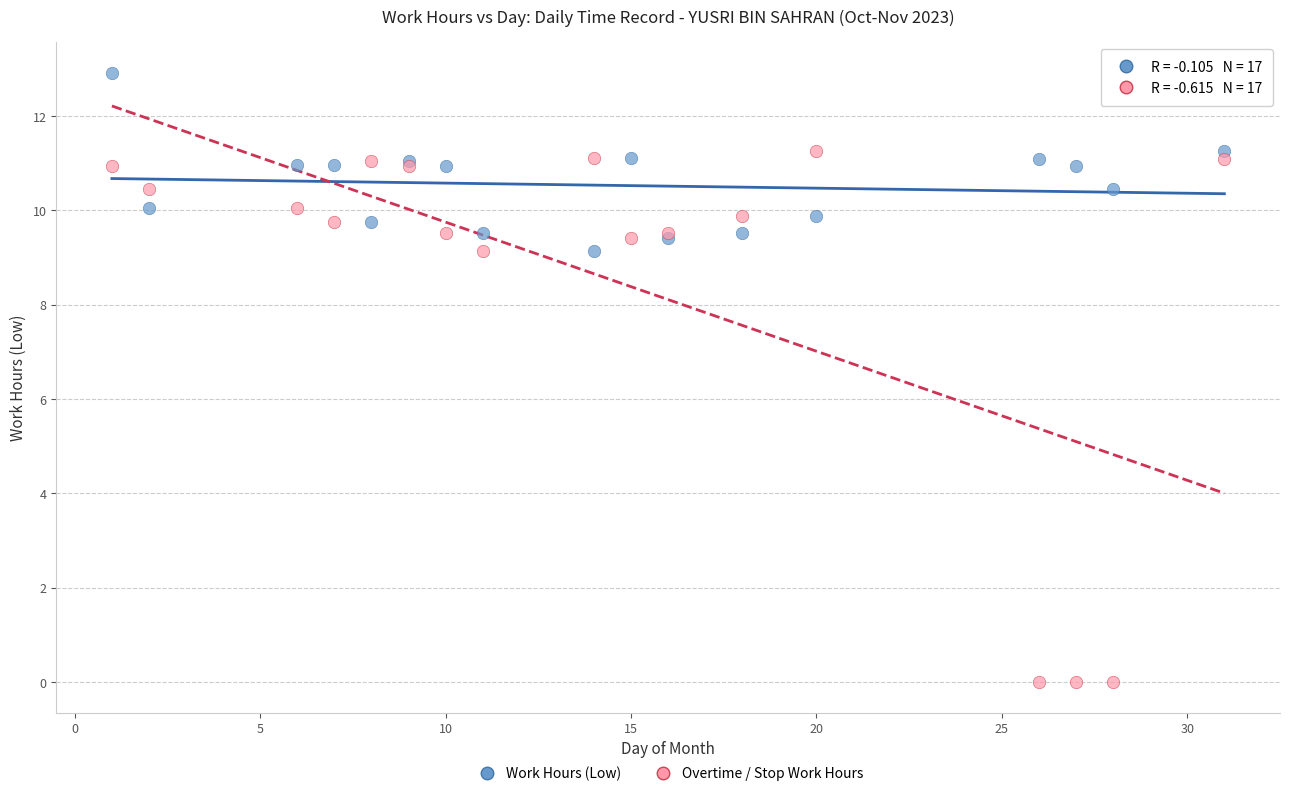

Which series contains the highest Y value?

Work Hours (Low)